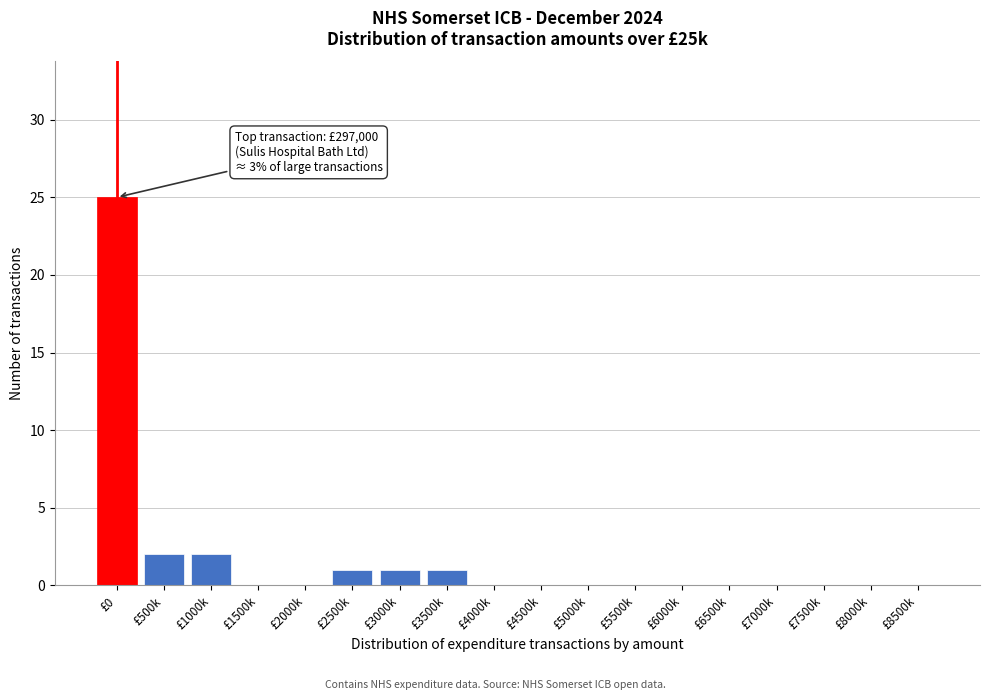

Reading left to right, what are all the values shown in this chart?

£0=25	£500k=2	£1000k=2	£1500k=0	£2000k=0	£2500k=1	£3000k=1	£3500k=1	£4000k=0	£4500k=0	£5000k=0	£5500k=0	£6000k=0	£6500k=0	£7000k=0	£7500k=0	£8000k=0	£8500k=0